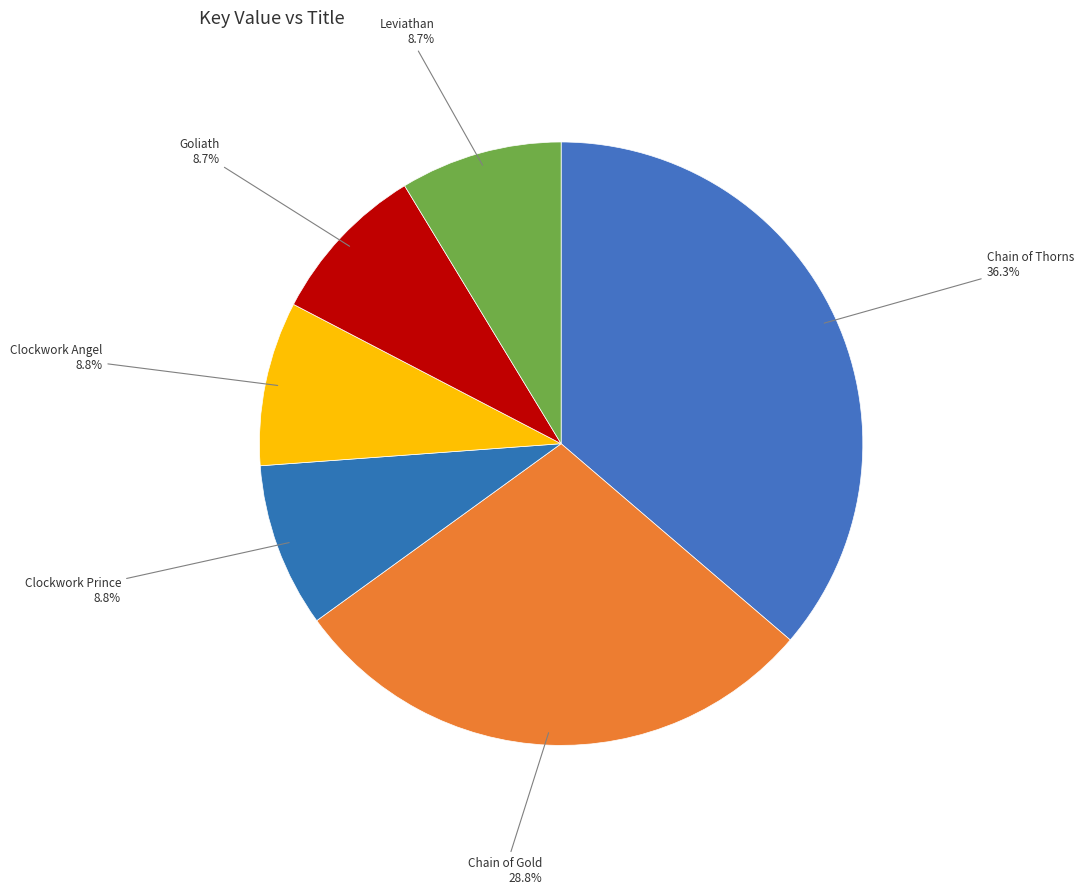

Which slice is the largest?

Chain of Thorns